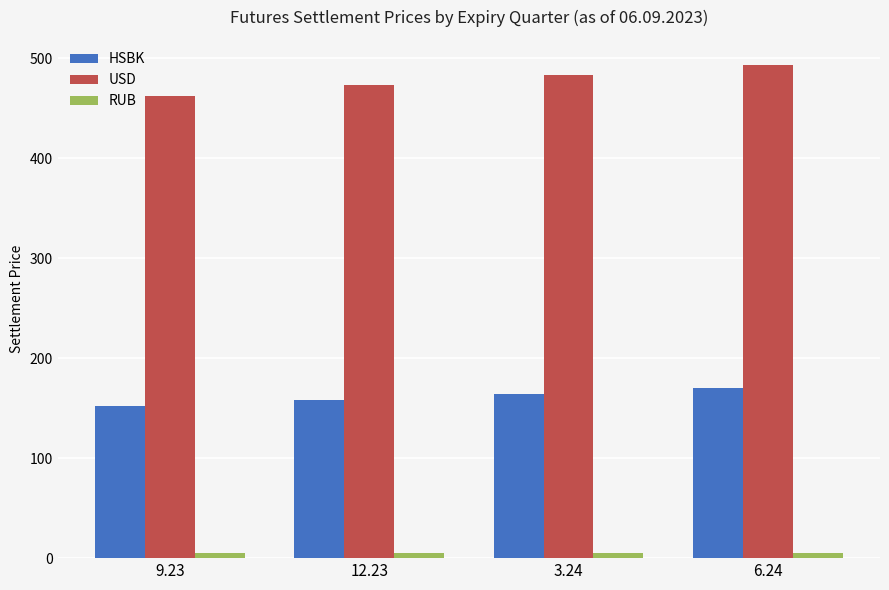

At how many categories does at least one series exceed 76?

4